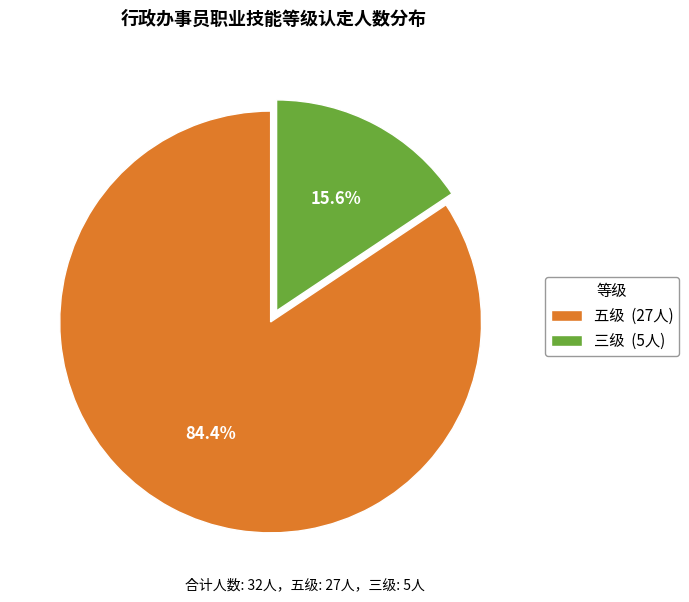

What is the total percentage of 三级 and 五级?

100.0%